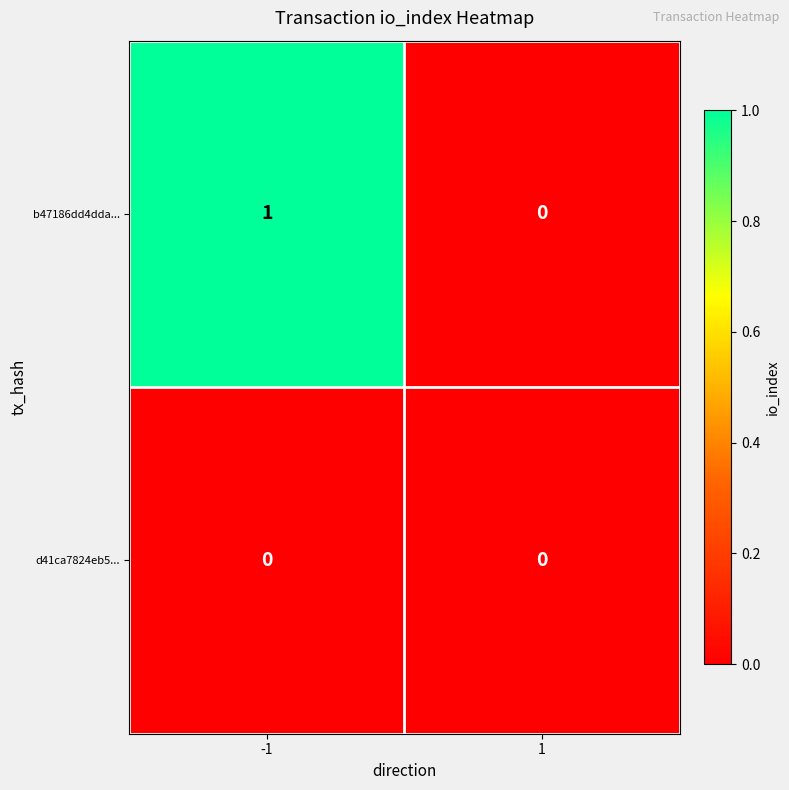

List the series in order of their overall mean, highest first.

b47186dd4dda..., d41ca7824eb5...